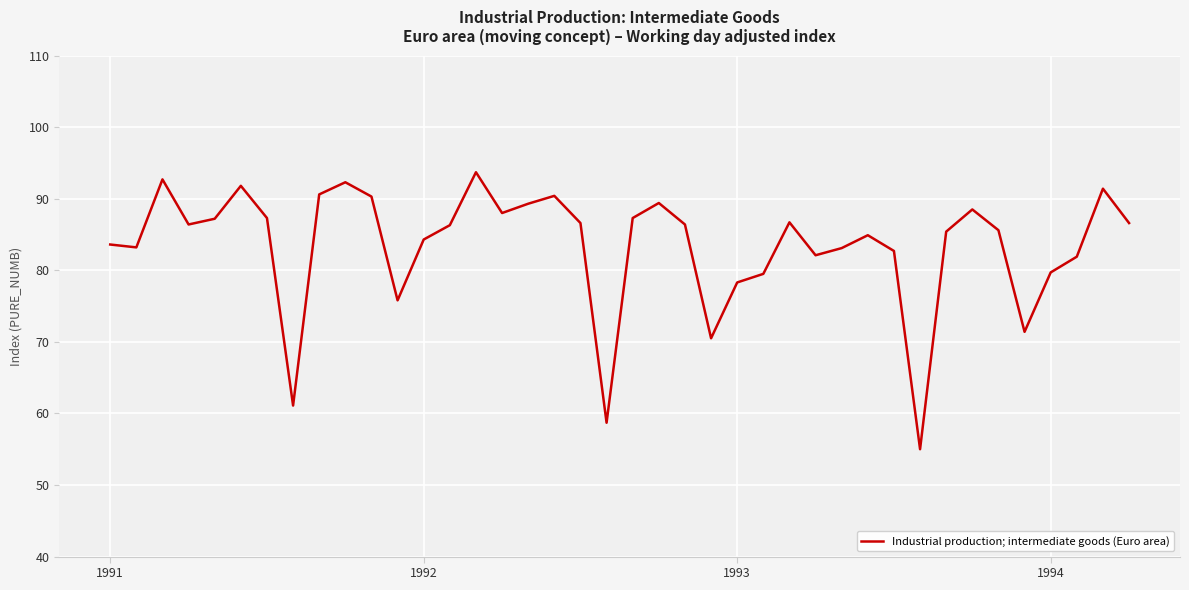

How many lines are shown in the chart?

1